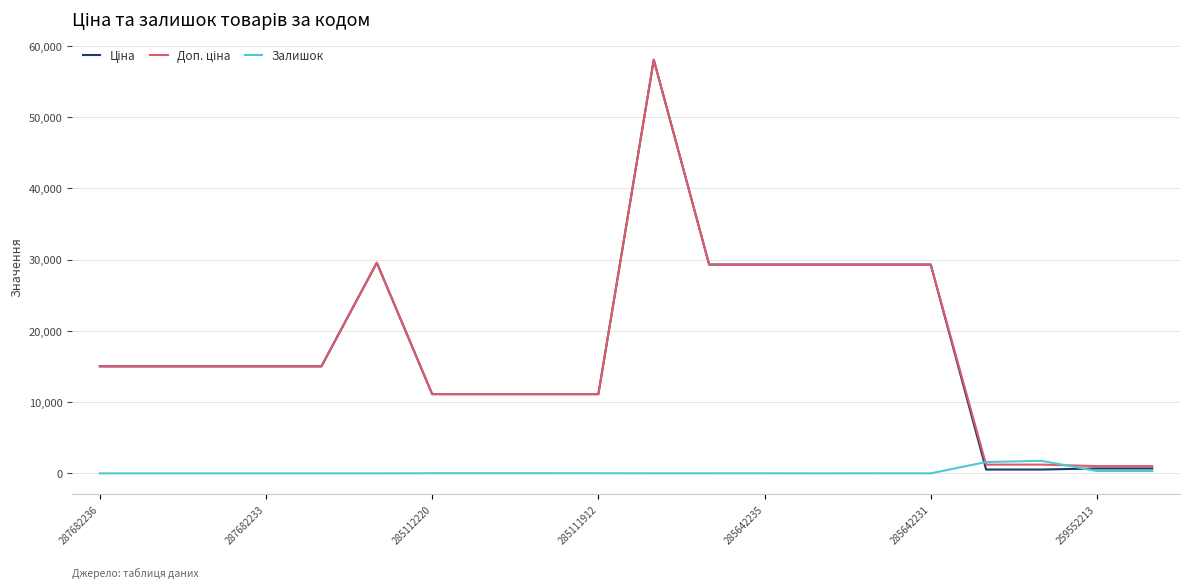

What is the difference between the second highest and minimum values in the Ціна series?

29013.5